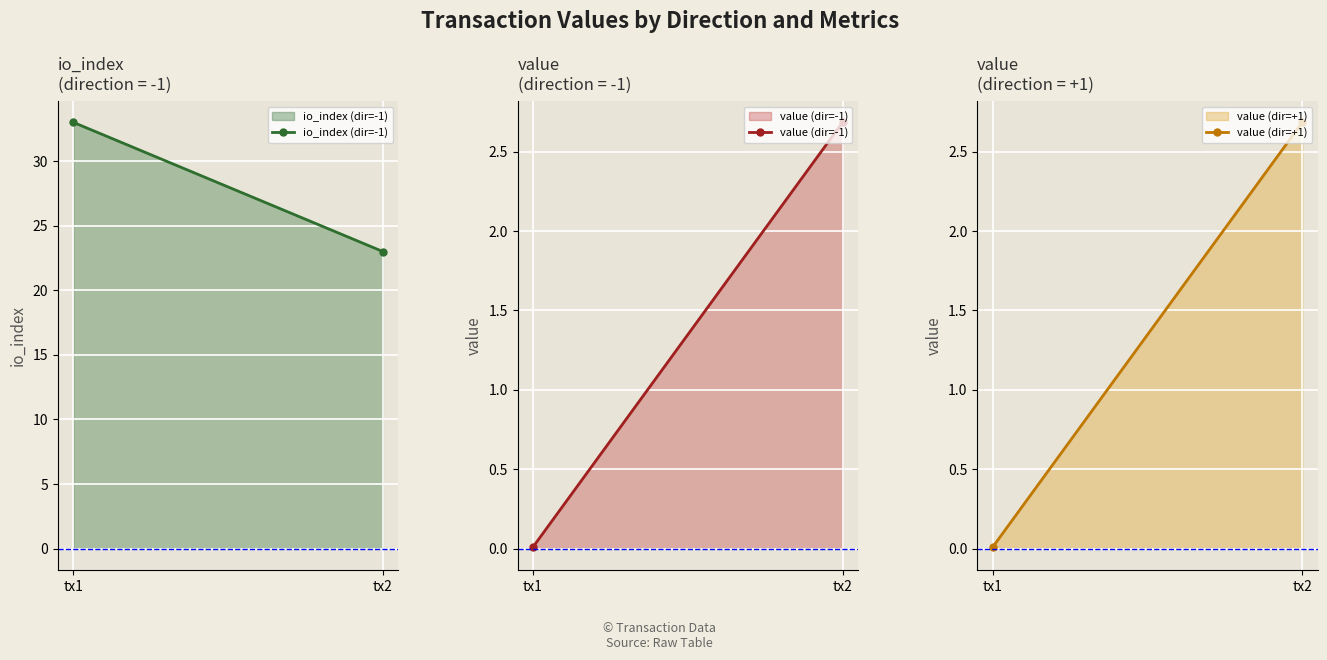

What is the difference between the highest and lowest values at tx1?

33.0